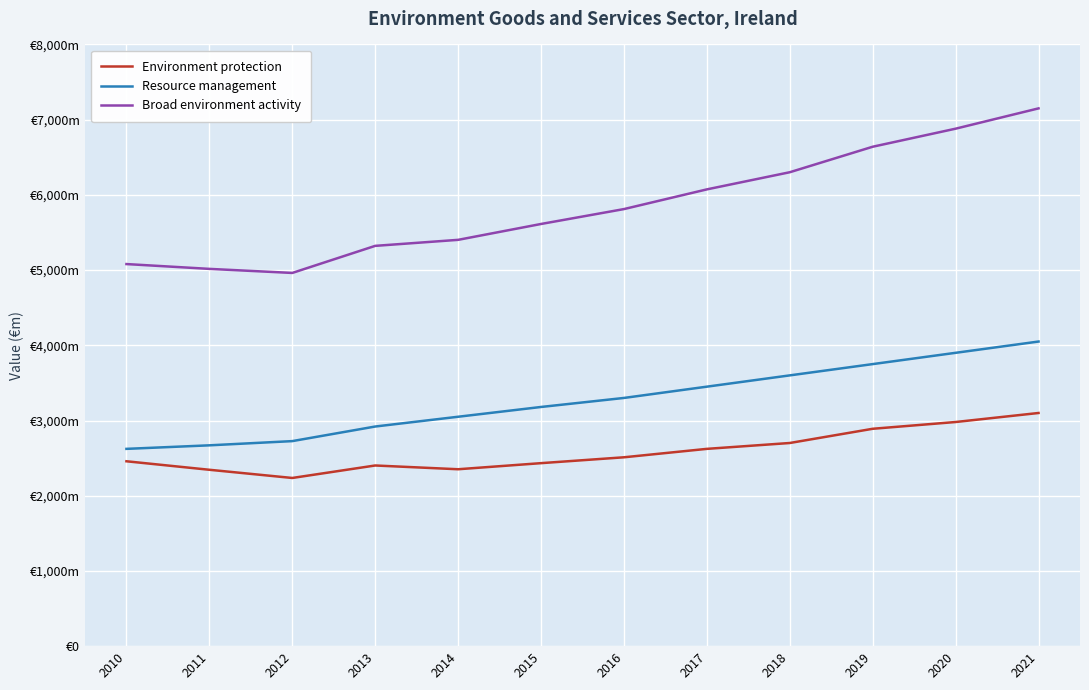

At 2020, list the series in order from largest to smallest.

Broad environment activity, Resource management, Environment protection